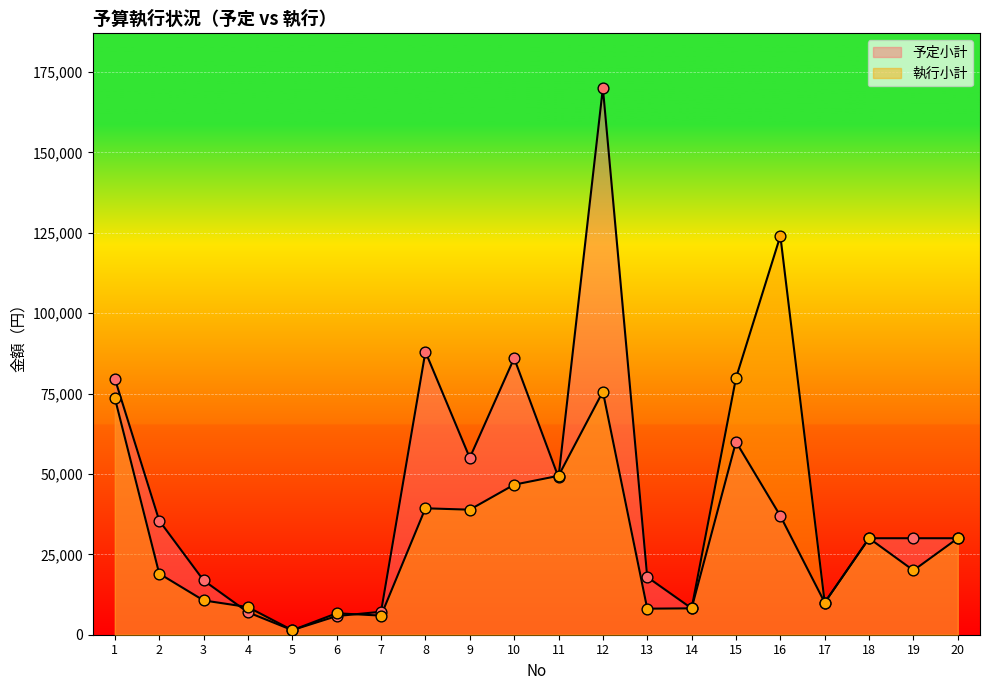

Which series has the largest total across all categories?

予定小計